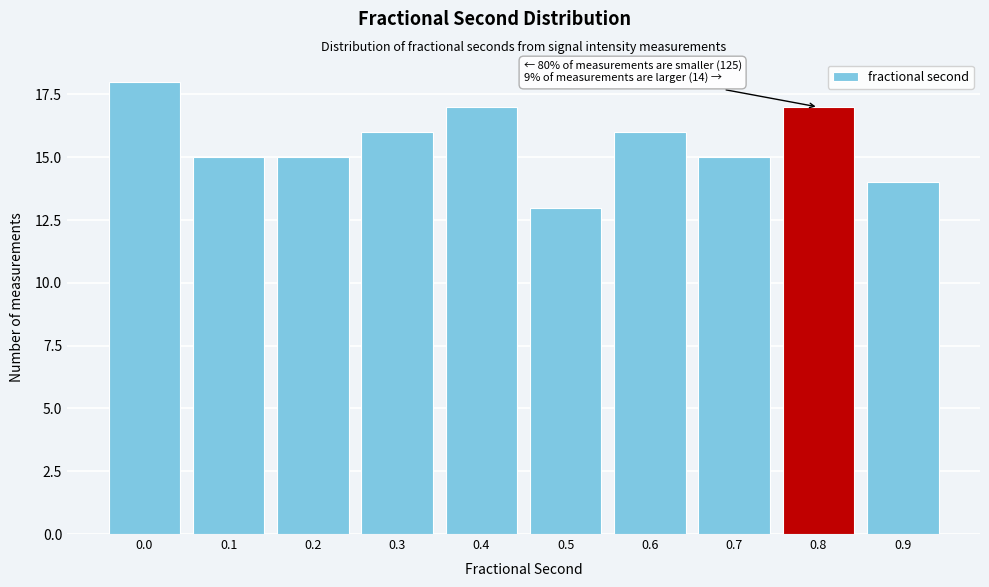

Reading left to right, transcribe all the data shown in this chart.

0.0=18	0.1=15	0.2=15	0.3=16	0.4=17	0.5=13	0.6=16	0.7=15	0.8=17	0.9=14